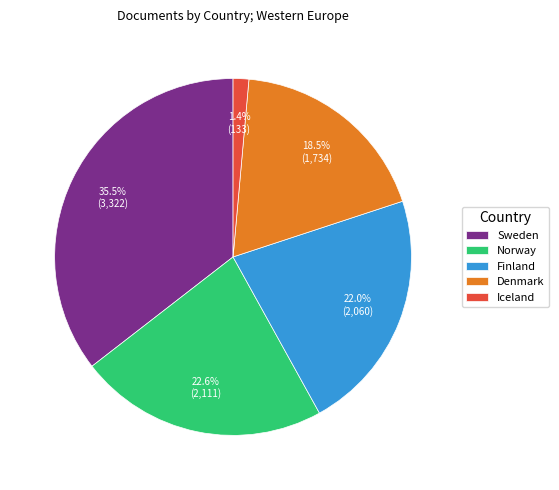

Approximately how many times larger is the value at Iceland compared to Denmark?

0.1